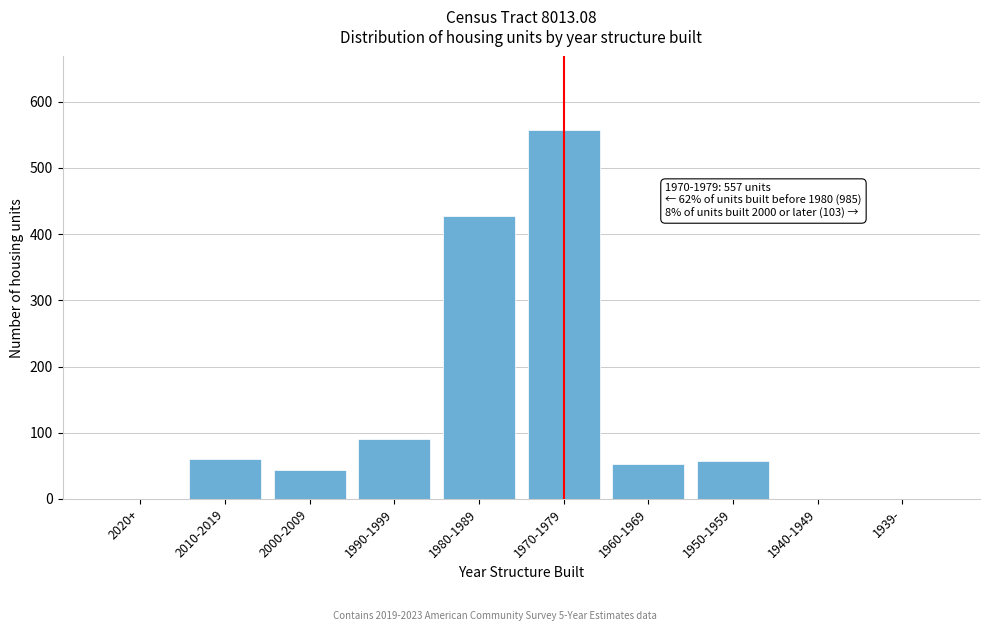

Reading left to right, extract all data points from this chart.

2020+=0	2010-2019=60	2000-2009=43	1990-1999=91	1980-1989=428	1970-1979=557	1960-1969=53	1950-1959=57	1940-1949=0	1939-=0